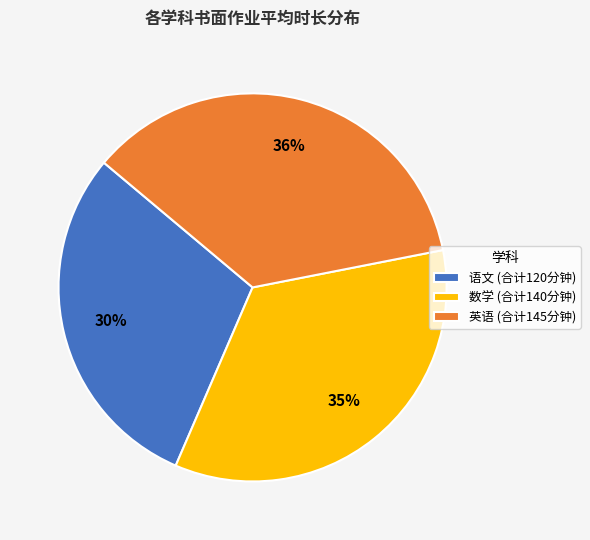

Does any single category account for the majority?

No